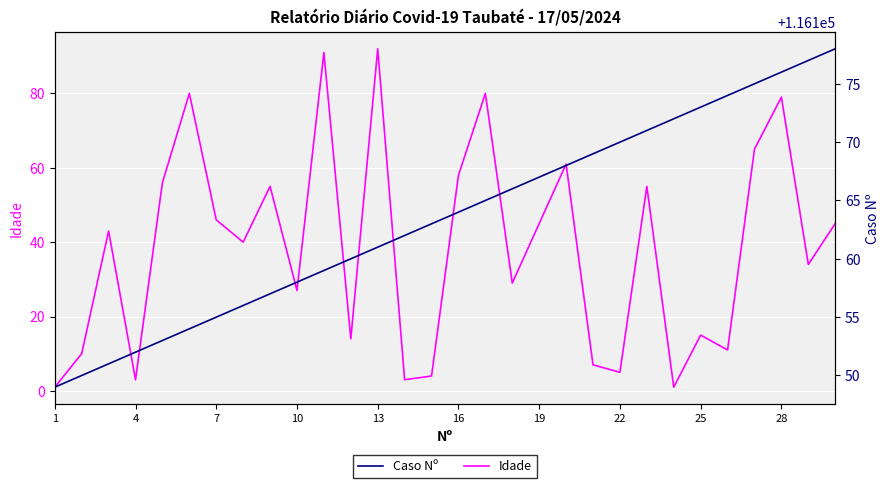

Which series has the largest total across all categories?

Caso Nº